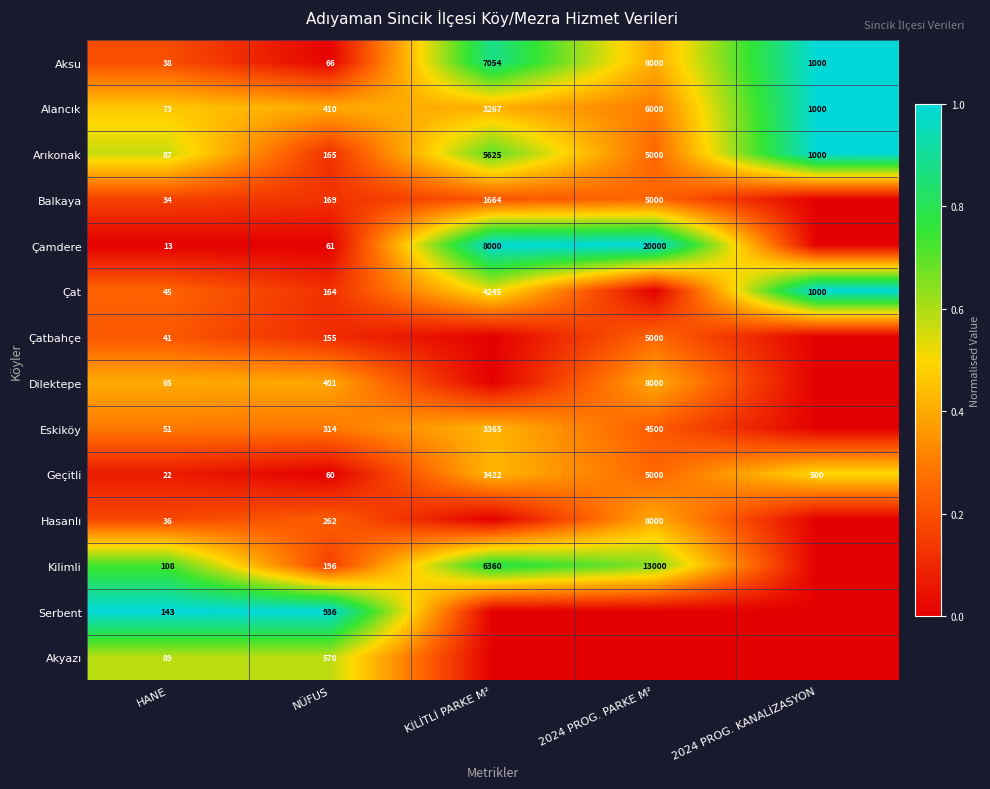

What is the highest value of the Arıkonak series?

5625